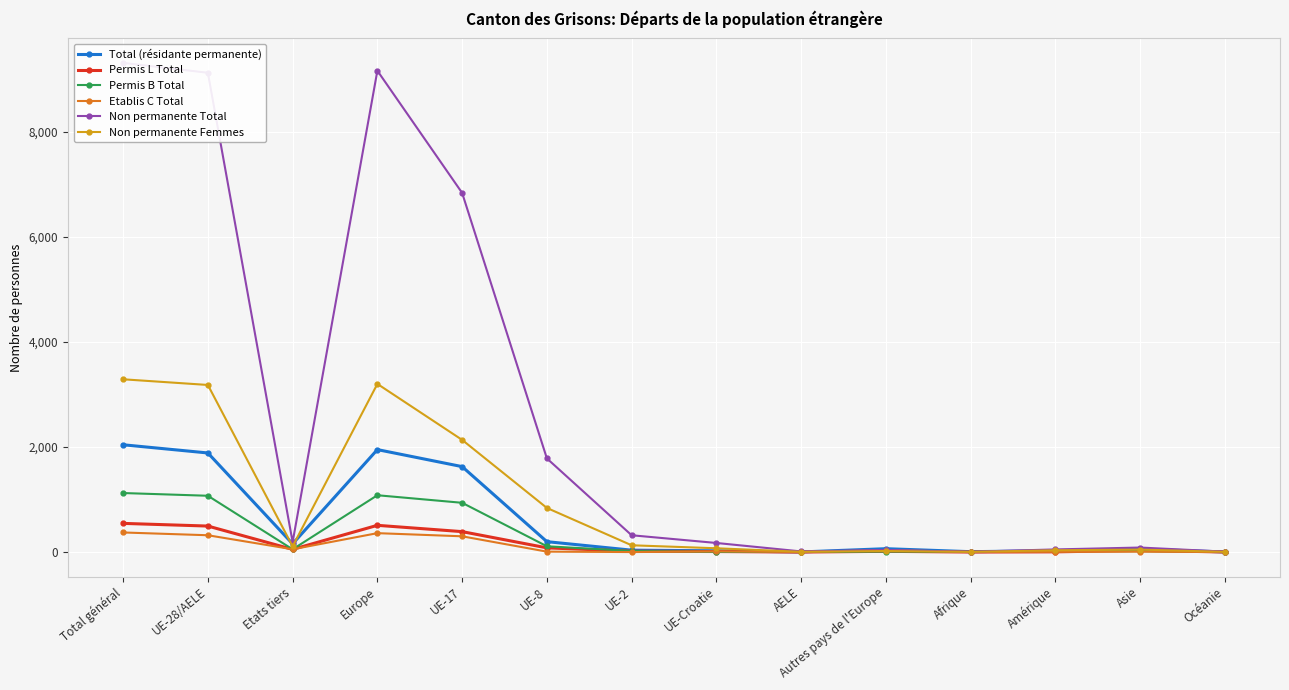

True or false: Etablis C Total and Non permanente Femmes intersect in this chart.

True